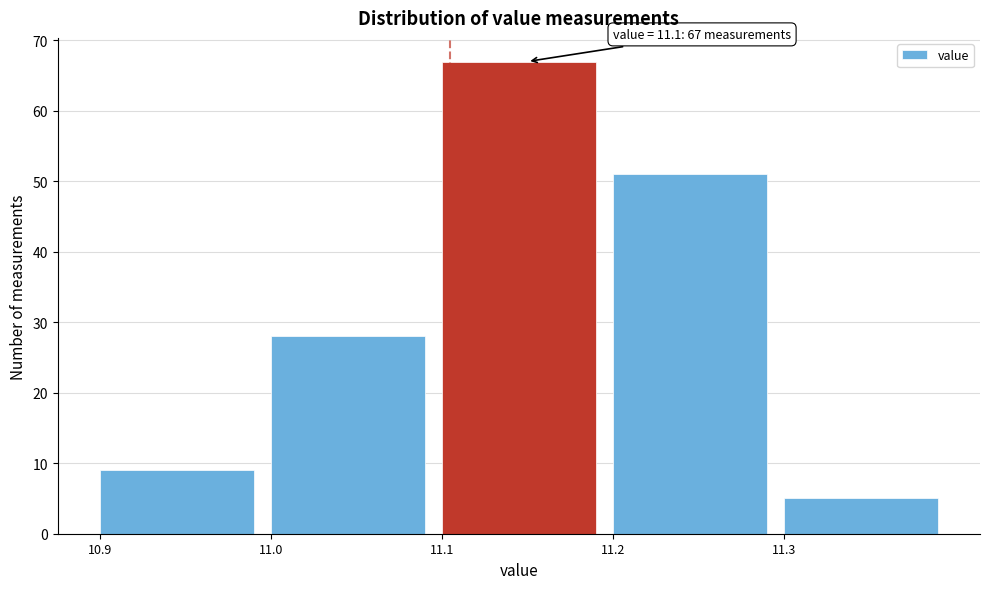

Reading right to left, list all the values displayed in this chart.

11.3=5	11.2=51	11.1=67	11.0=28	10.9=9